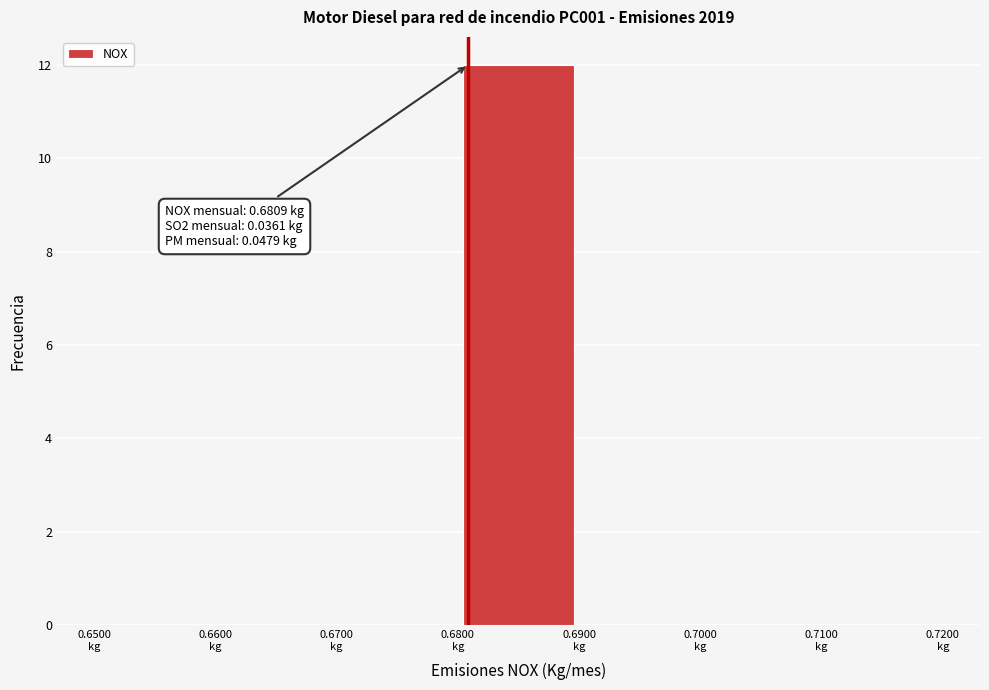

Over which range of the x-axis is the bar tallest?

0.68 to 0.69